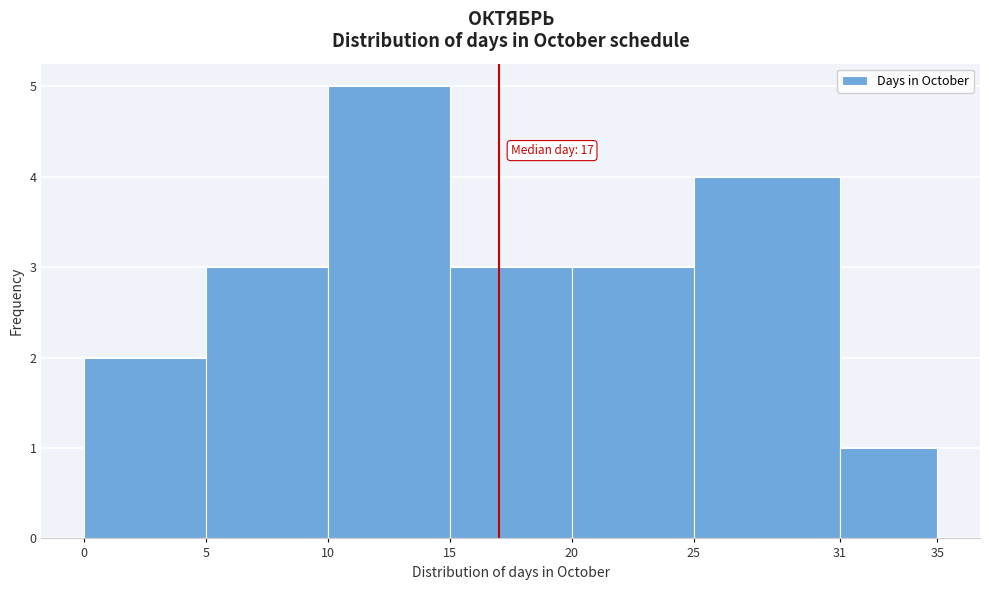

Over which range of the x-axis is the bar tallest?

10 to 15